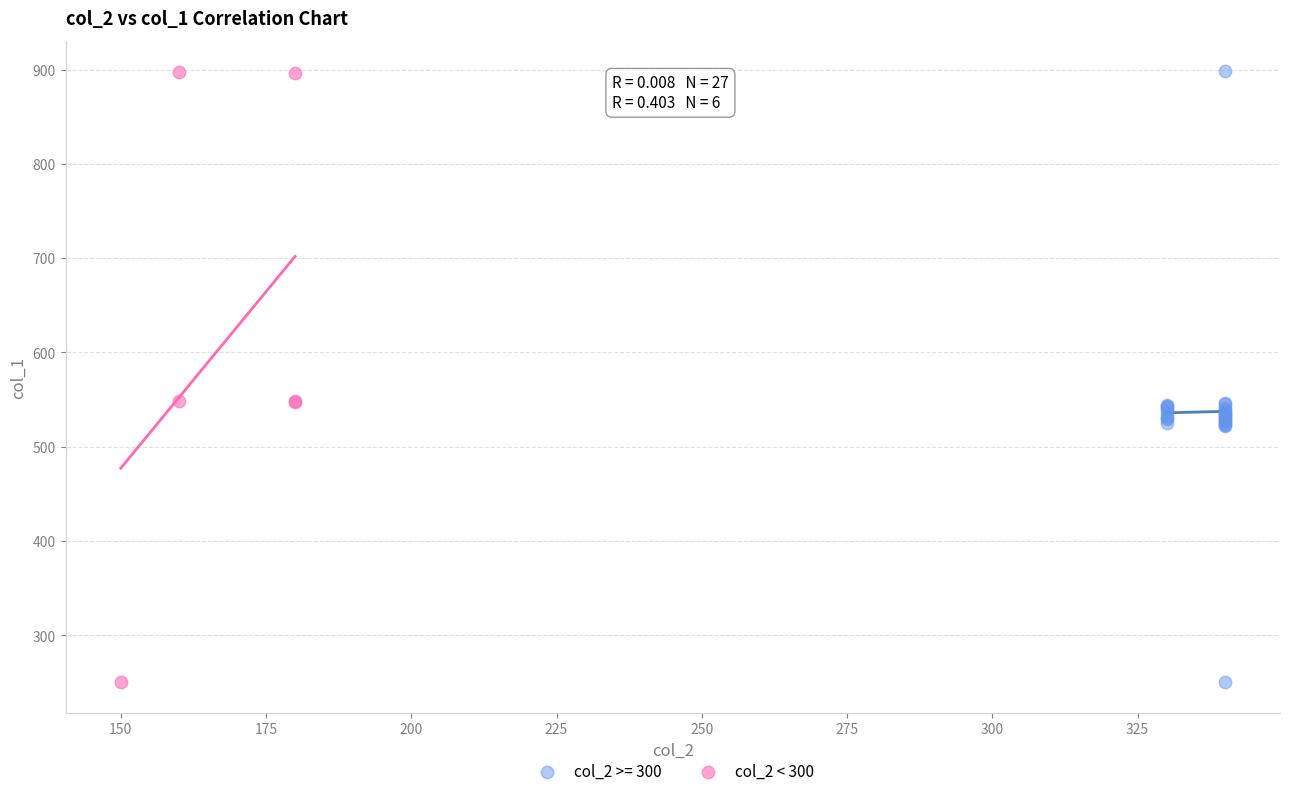

What are all the series names shown in the legend?

col_2 >= 300, col_2 < 300